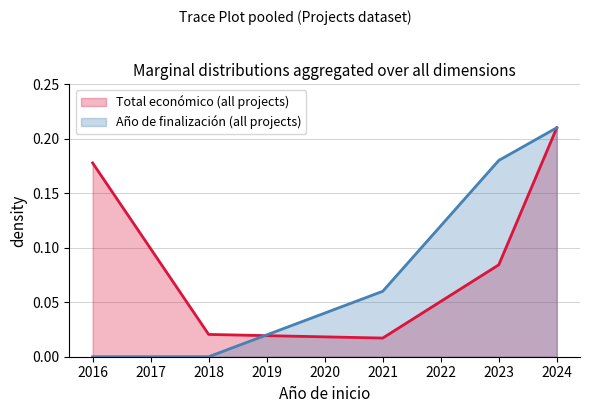

What is the sum of all values?

0.5